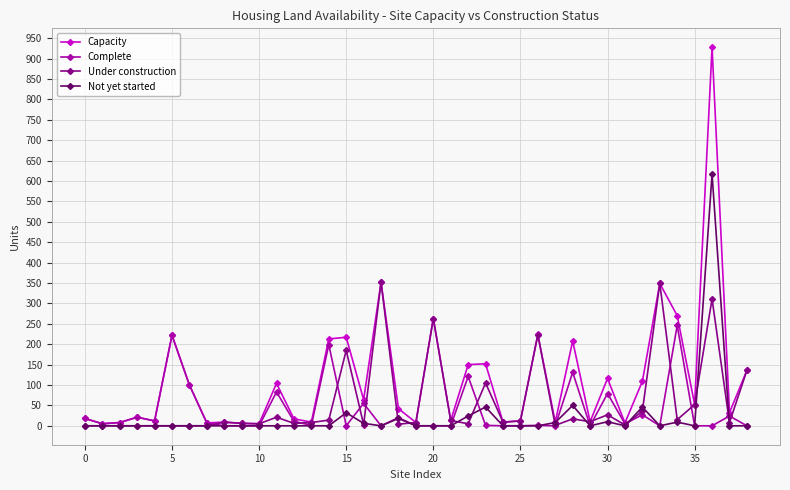

How many lines are shown in the chart?

4